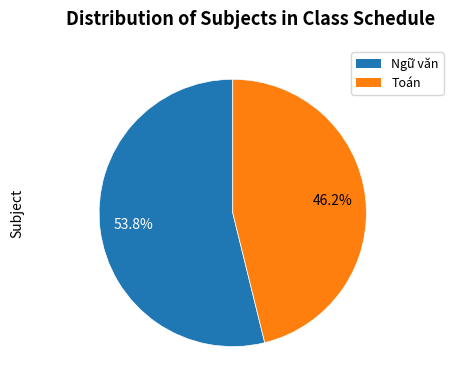

To the nearest percent, what is the average slice percentage?

50%